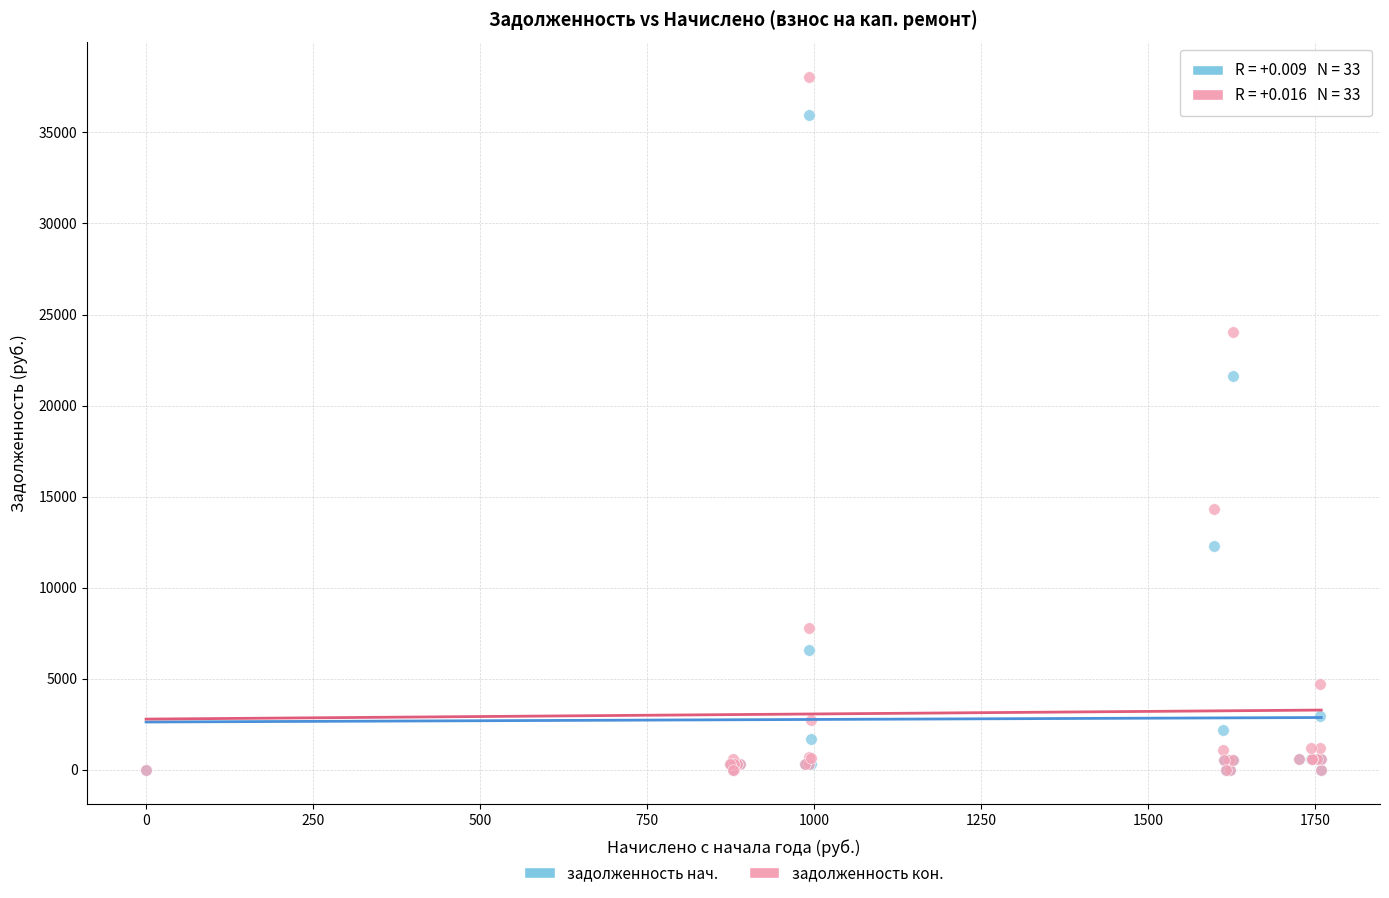

In the задолженность кон. series, what Y value is closest to 19024?

14309.3